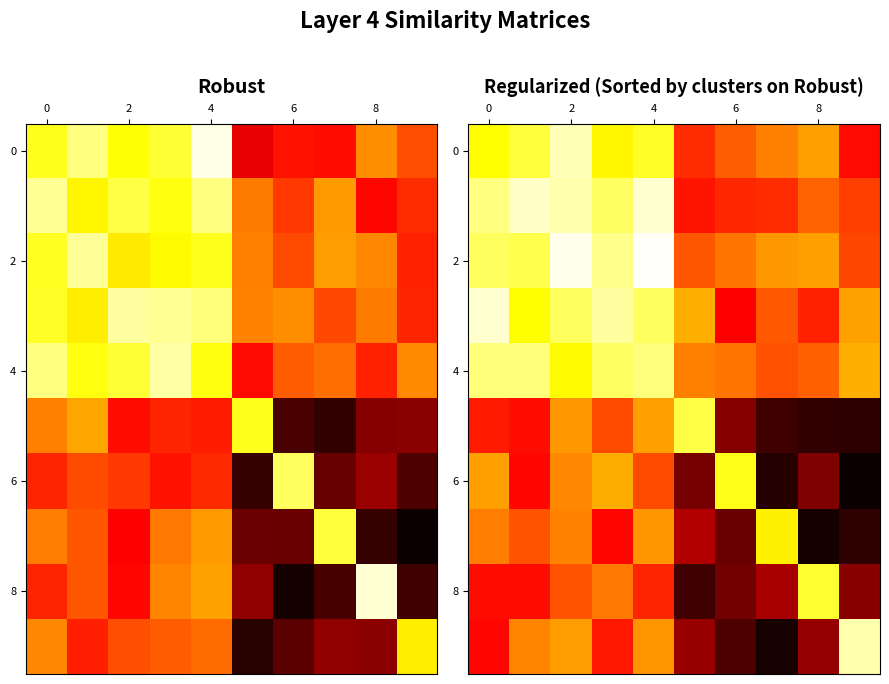

What is the total value across all series at 5?

32.4